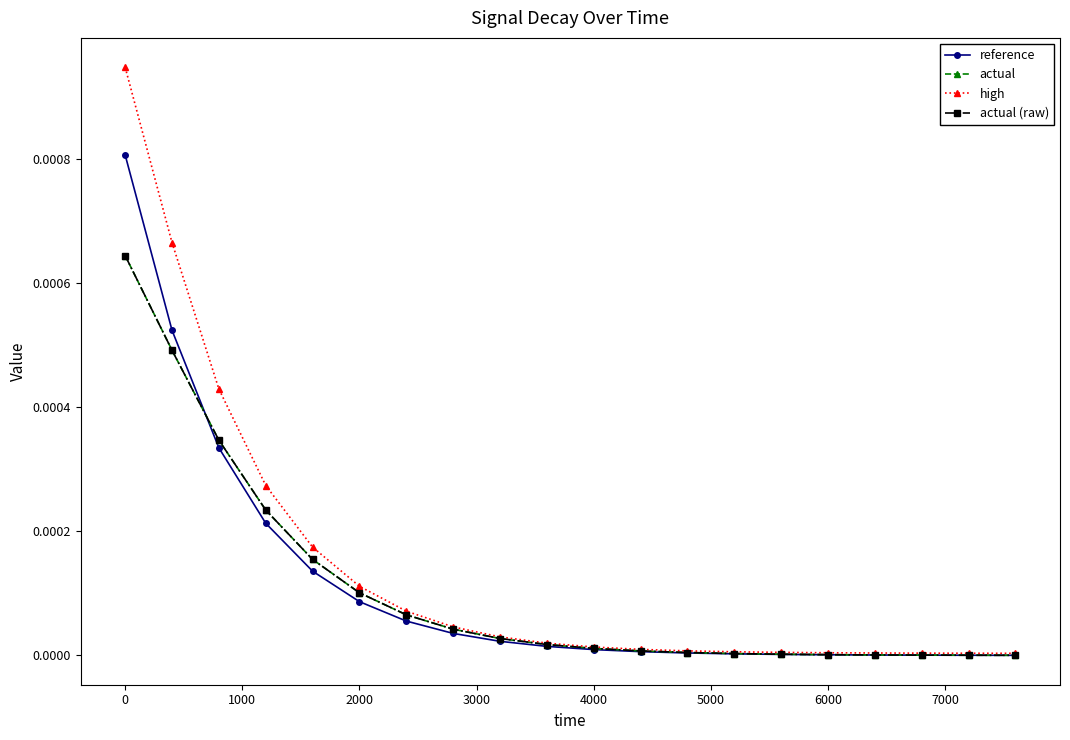

Is this an area chart (filled region under the line)?

No